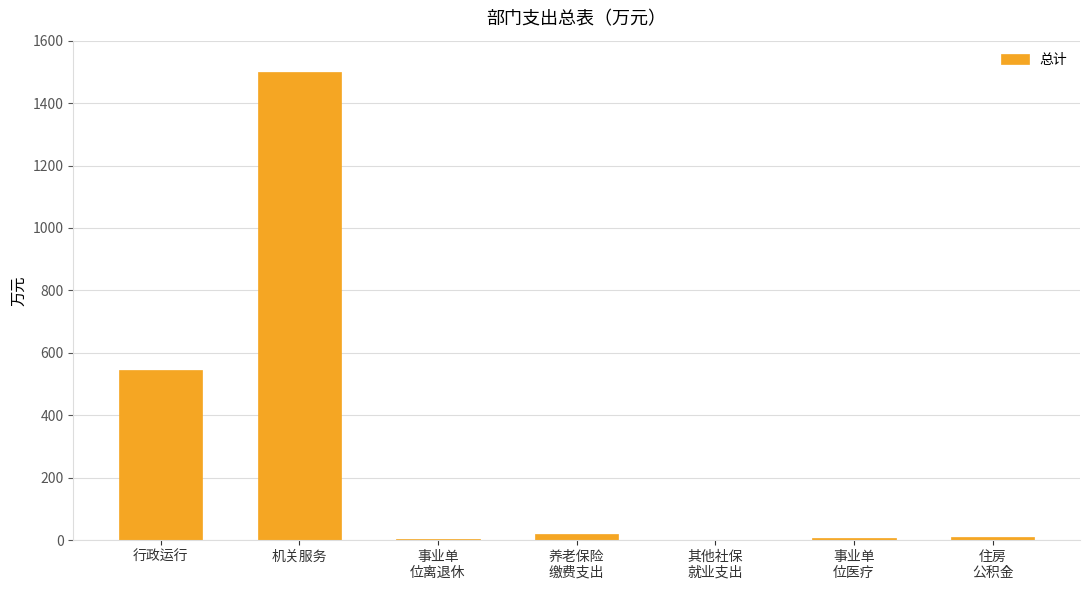

What is the greatest value displayed?

1500.0